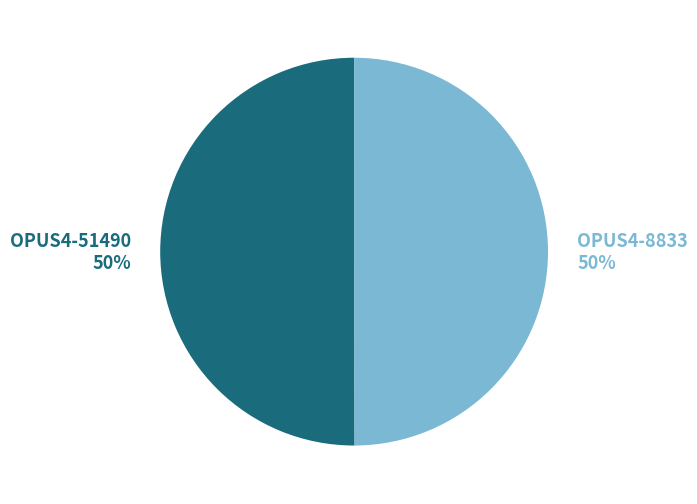

What is the ratio of the value at OPUS4-8833 to the value at OPUS4-51490?

1.0